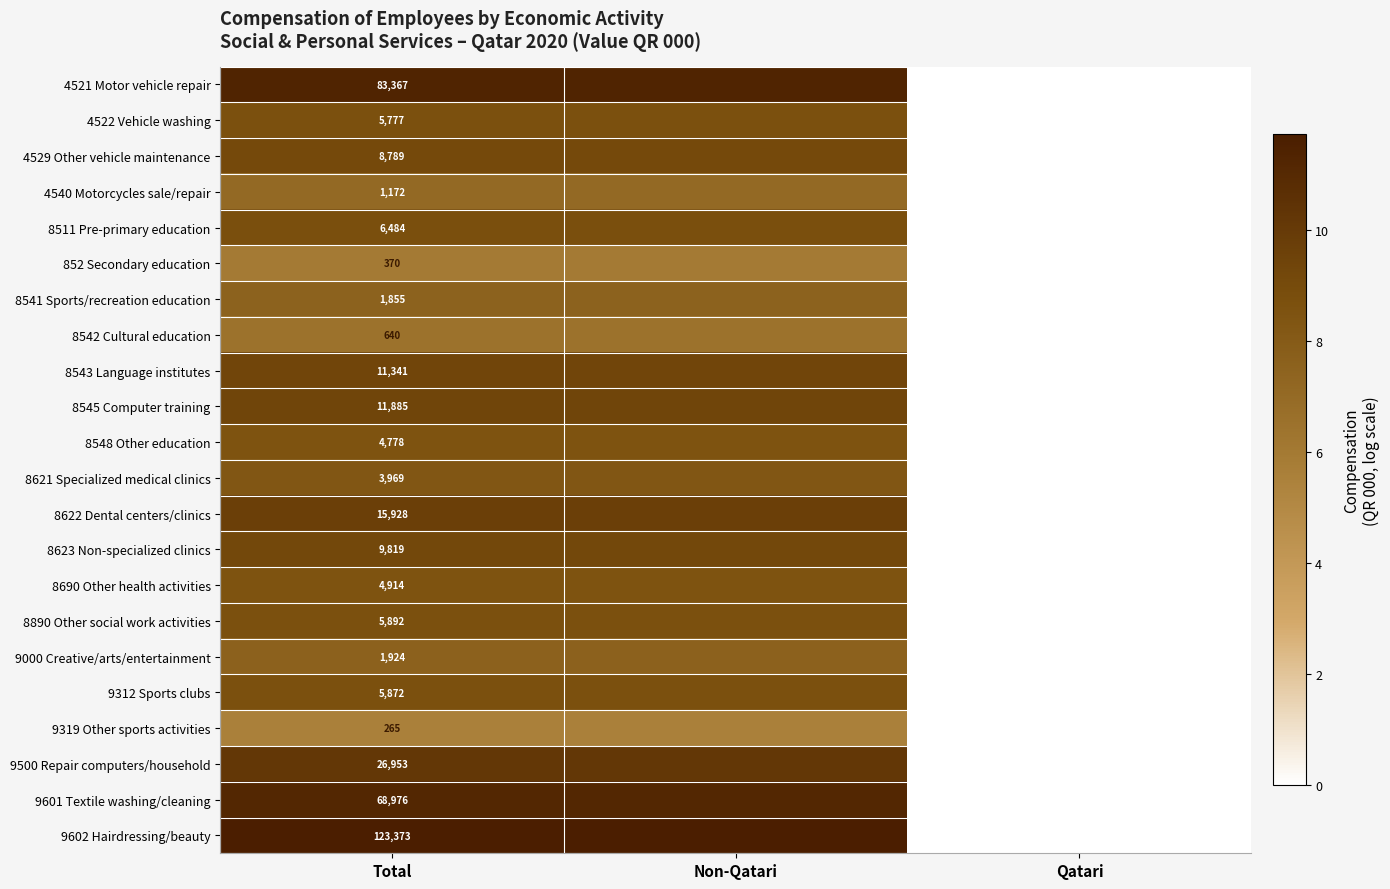

At how many categories does at least one series exceed 1?

2